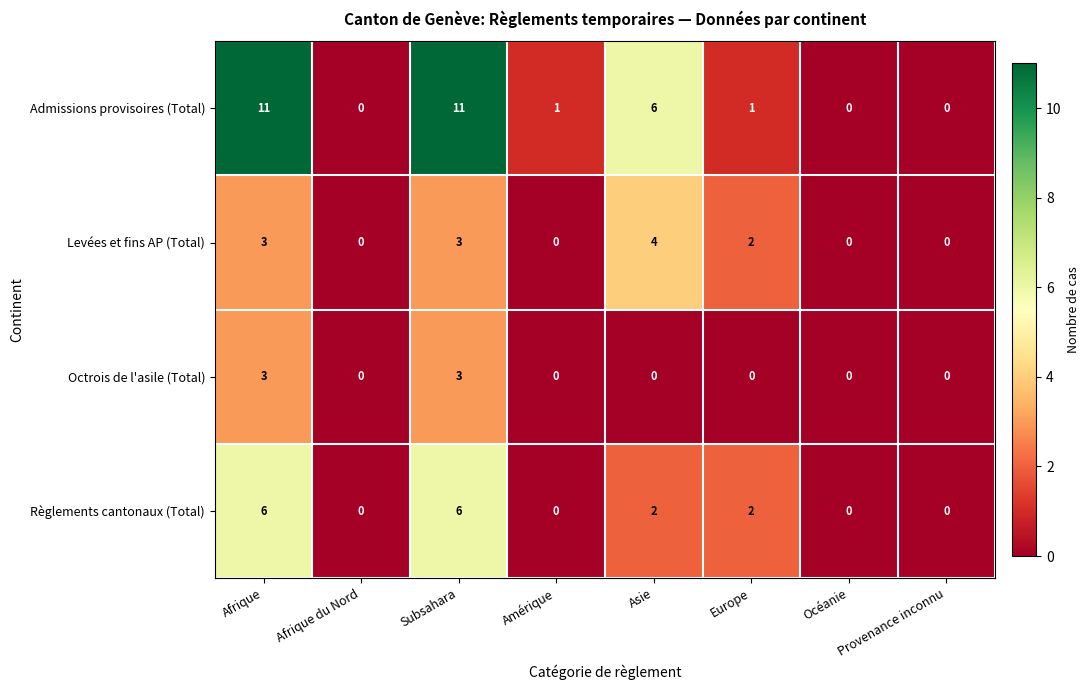

What is the greatest value displayed?

11